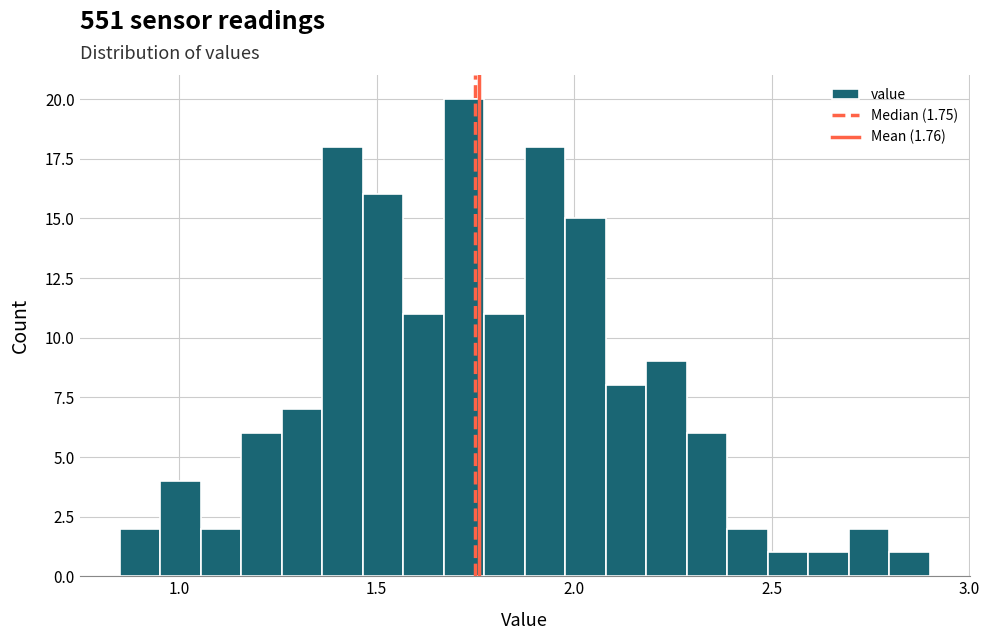

Read against the x-axis, roughly where is the centre of the tallest bar?

1.70